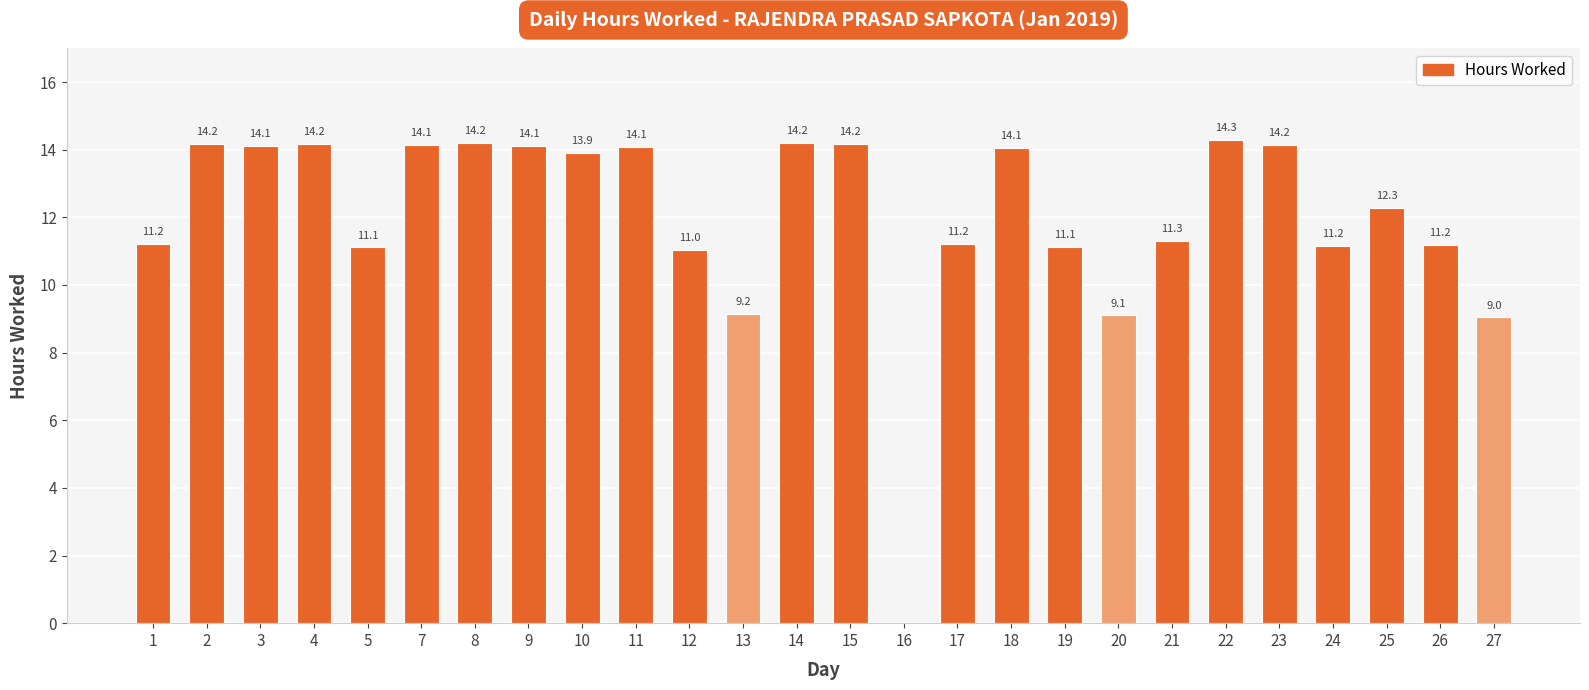

Reading left to right, extract all data points from this chart.

11.2	14.2	14.1	14.2	11.1	14.1	14.2	14.1	13.9	14.1	11.0	9.2	14.2	14.2	0.0	11.2	14.1	11.1	9.1	11.3	14.3	14.2	11.2	12.3	11.2	9.0